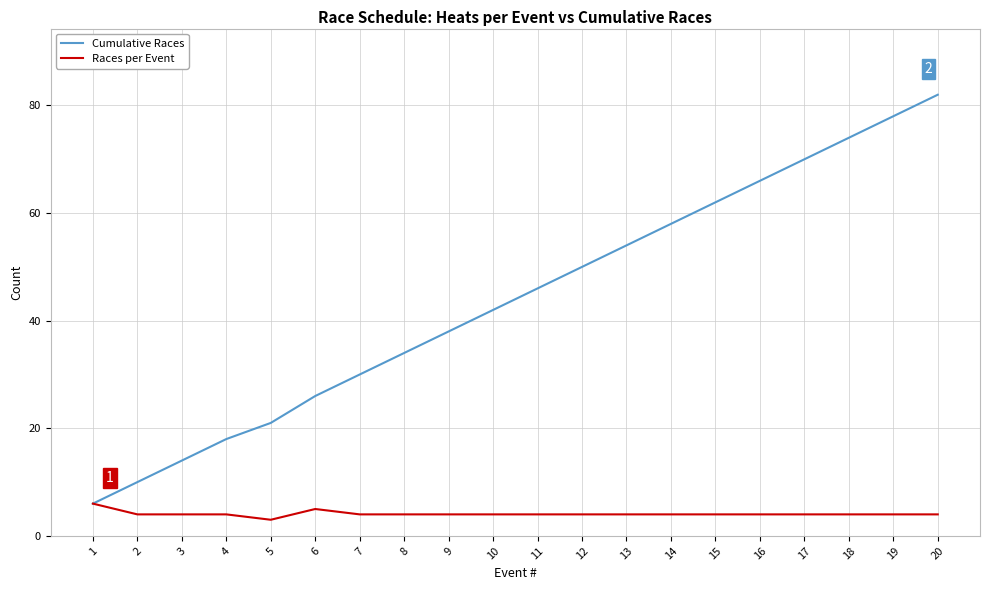

Which label corresponds to the largest value in the chart?

20